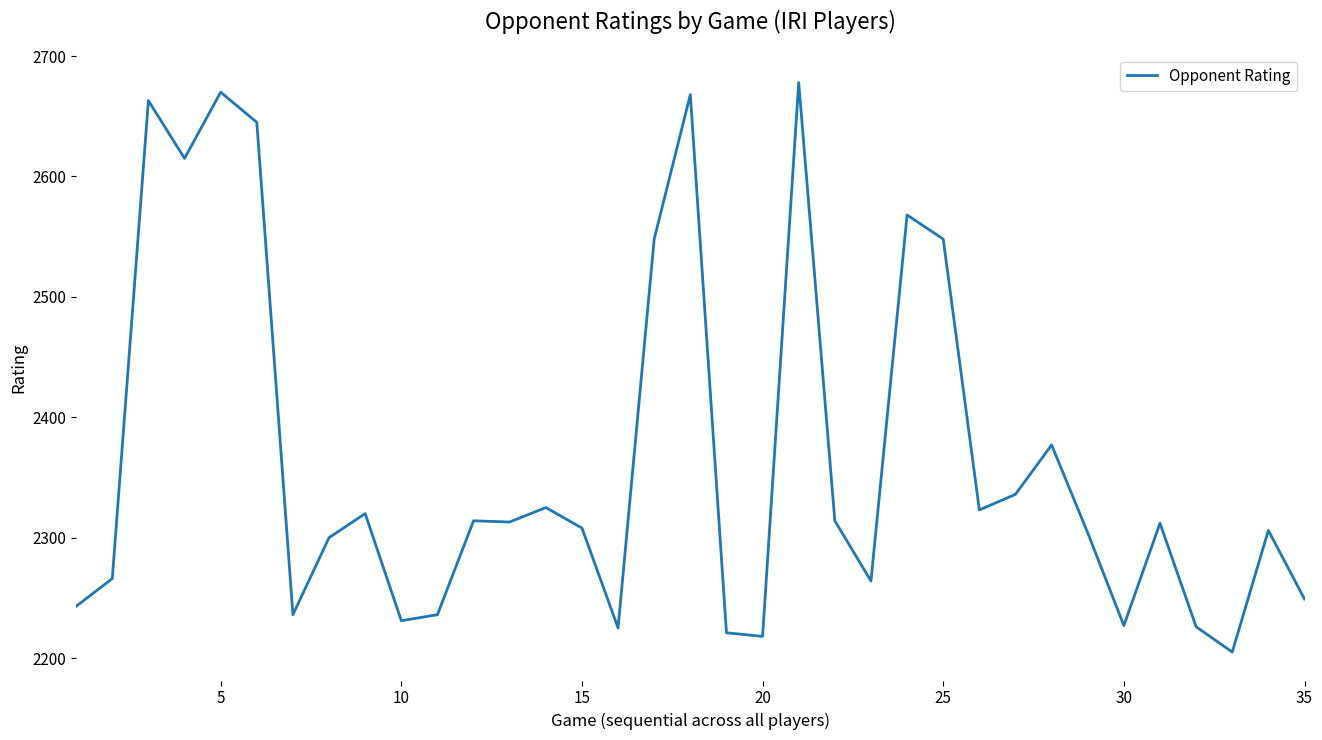

What is the difference between the maximum and minimum values?

473